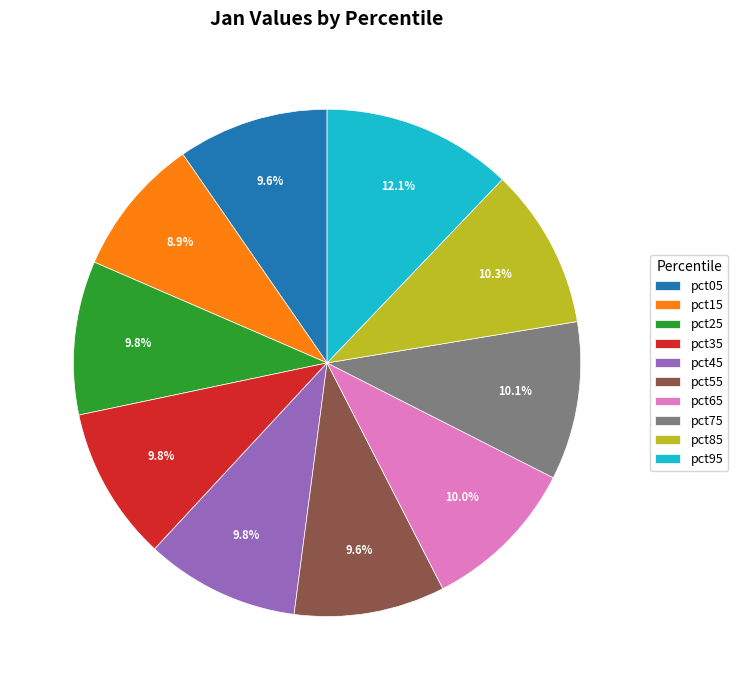

The pct25 slice represents 1% of the pie. True or false?

False